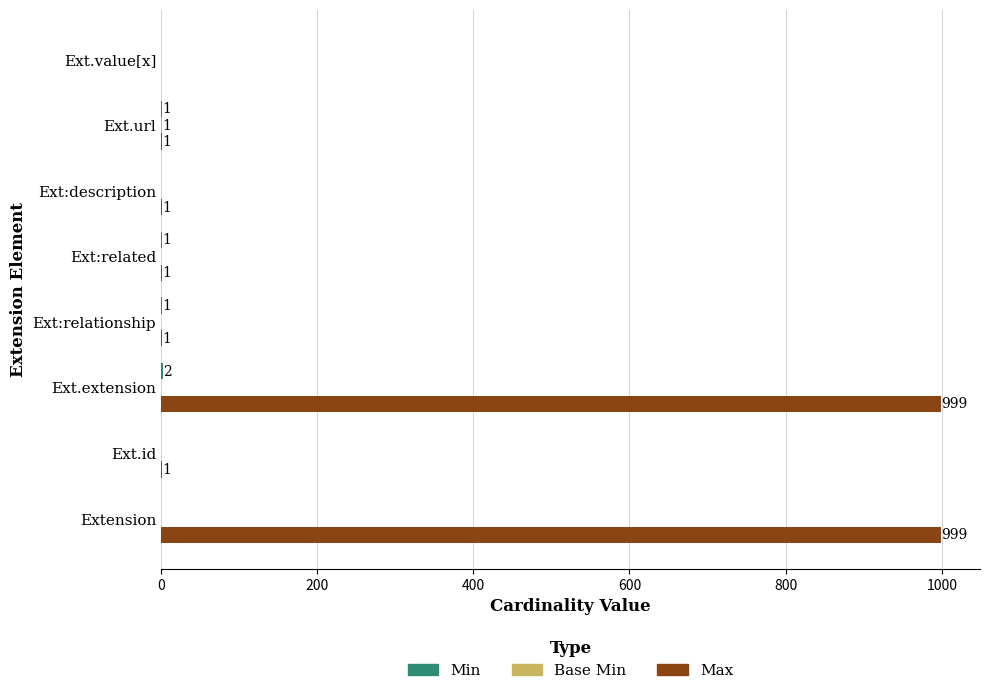

Which series changed the most between Extension and Ext.url?

Max